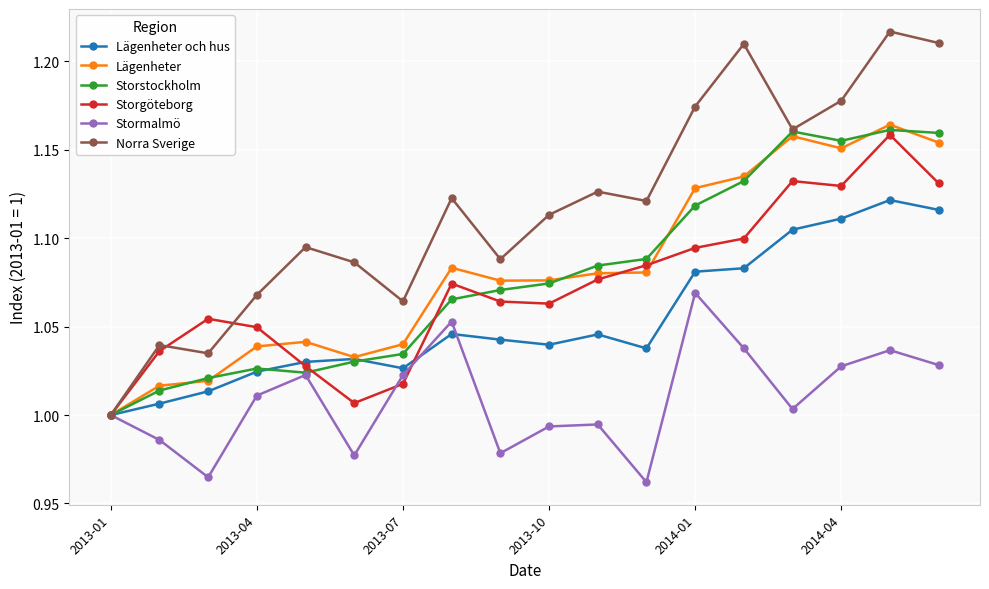

True or false: Norra Sverige has more than 1 points higher than both neighbors.

True